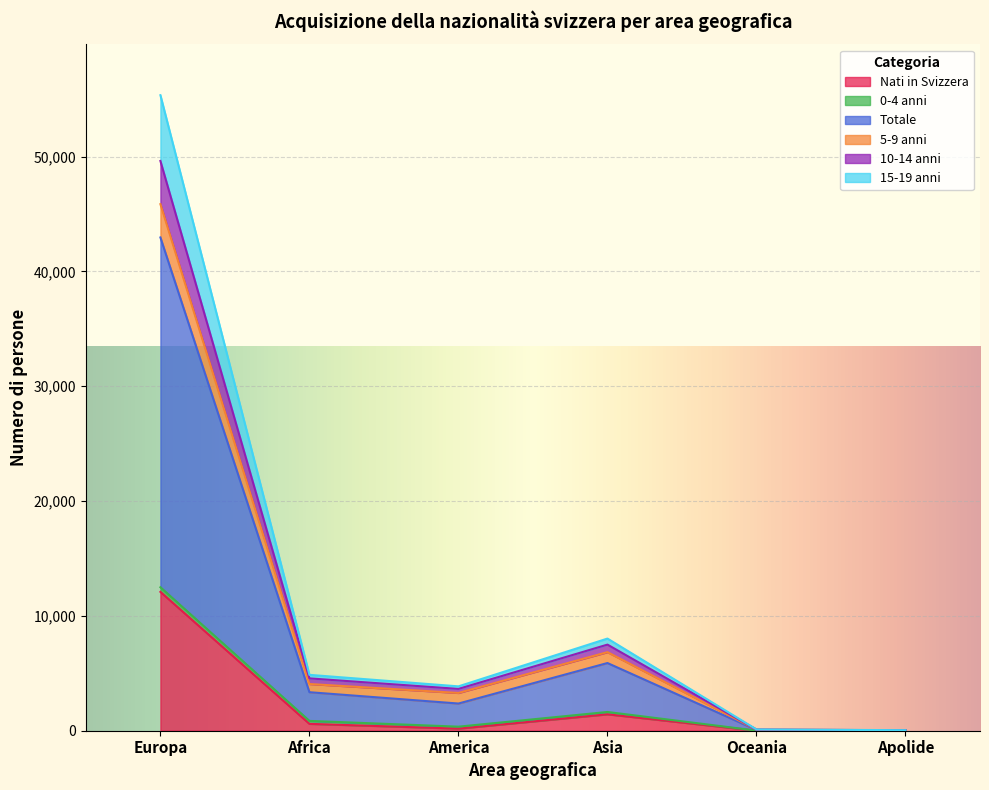

Where does the 10-14 anni series first go above 4558?

Europa